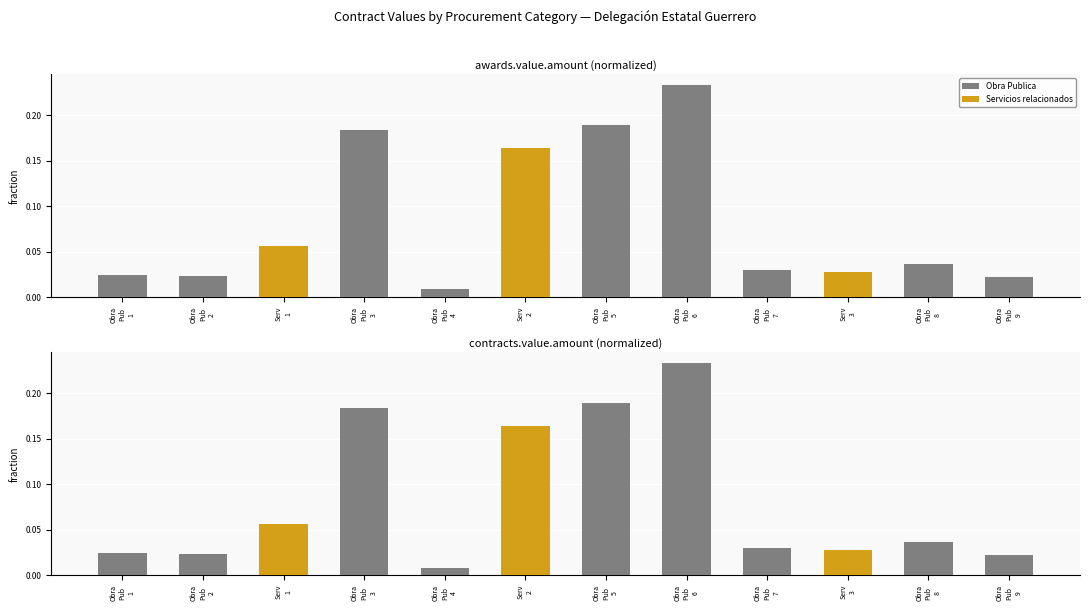

Which series has the widest spread of values?

Obra Publica